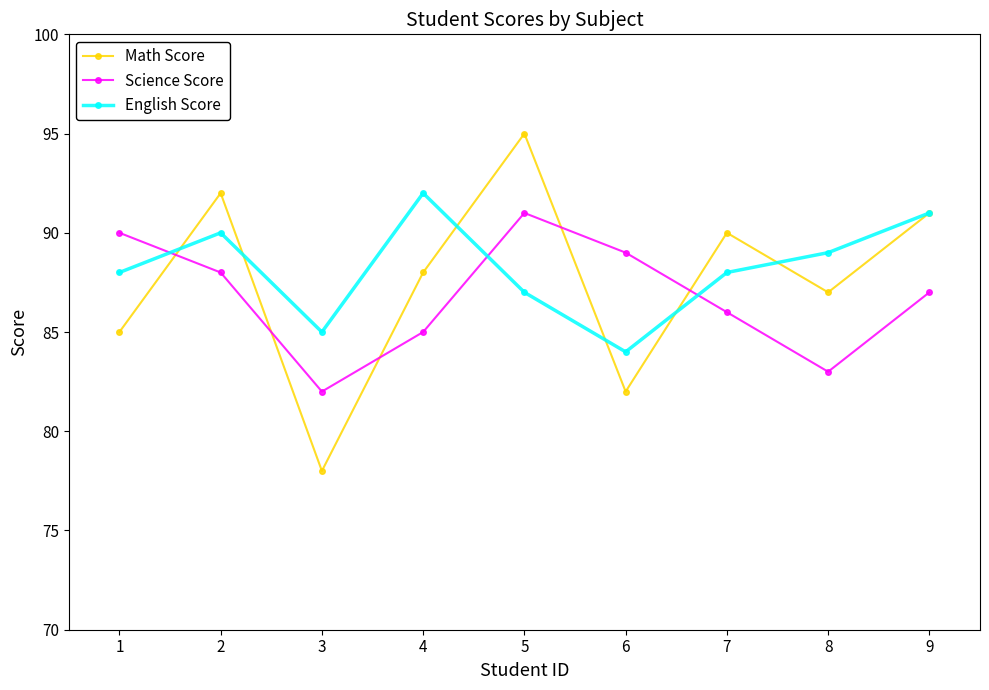

Does the chart have visible grid lines?

No